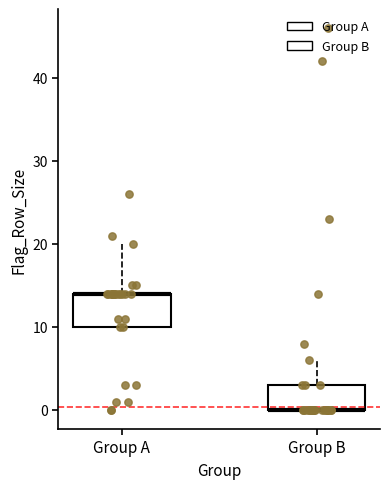

Reading left to right, read every box against the y-axis: the position of its median line, the range the box covers, and the ends of its whiskers. The values are not printed on the chart, so give them approximately, as read against the axis.

Group A: median 14 (drawn on the box's upper edge), box 10 to 14, whiskers 10 to 20
Group B: median 0 (drawn on the box's lower edge), box 0 to 3, whiskers 0 to 6